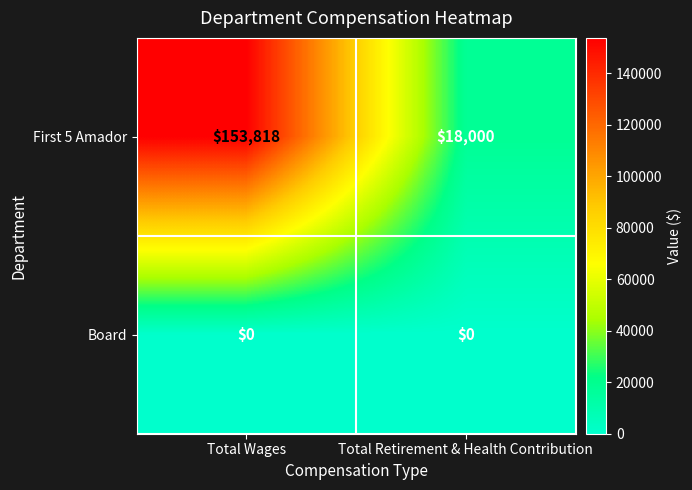

Rank the series at Total Wages from lowest to highest value.

Board, First 5 Amador